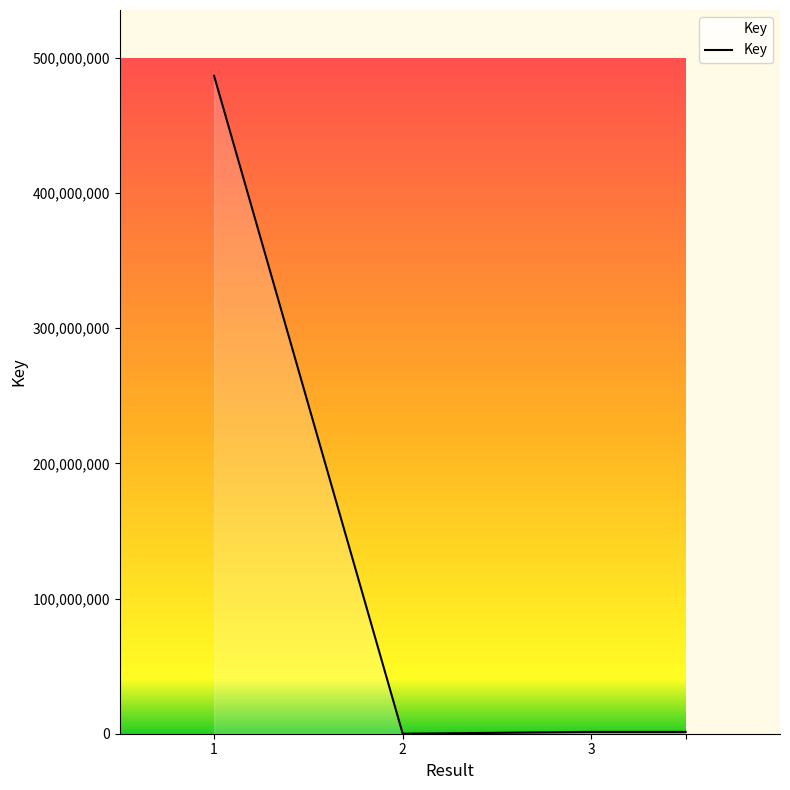

What is the maximum value shown in the chart?

486837814